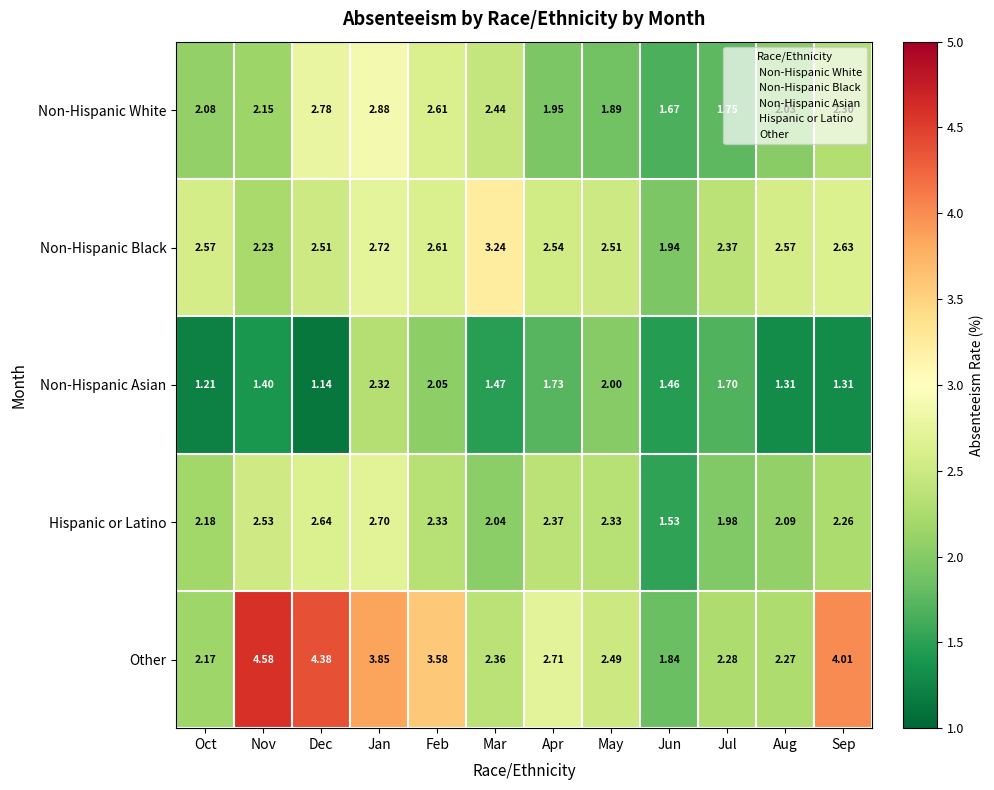

What is the total value across all series at Jun?

8.4